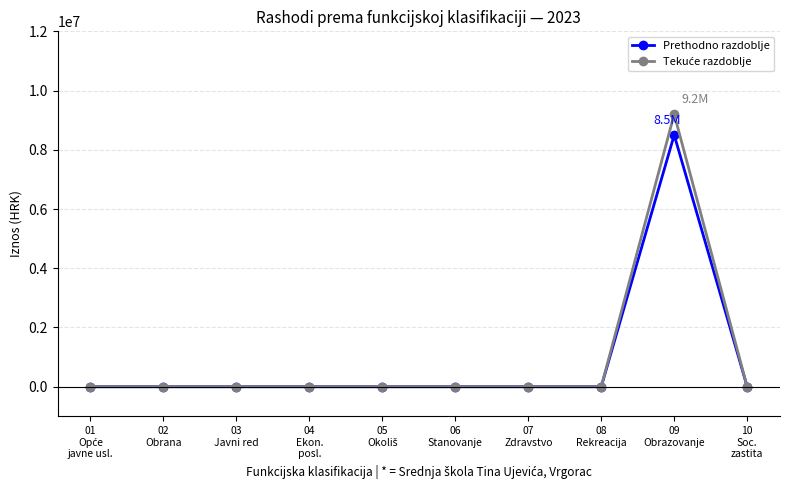

What is the maximum value shown in the chart?

9200000